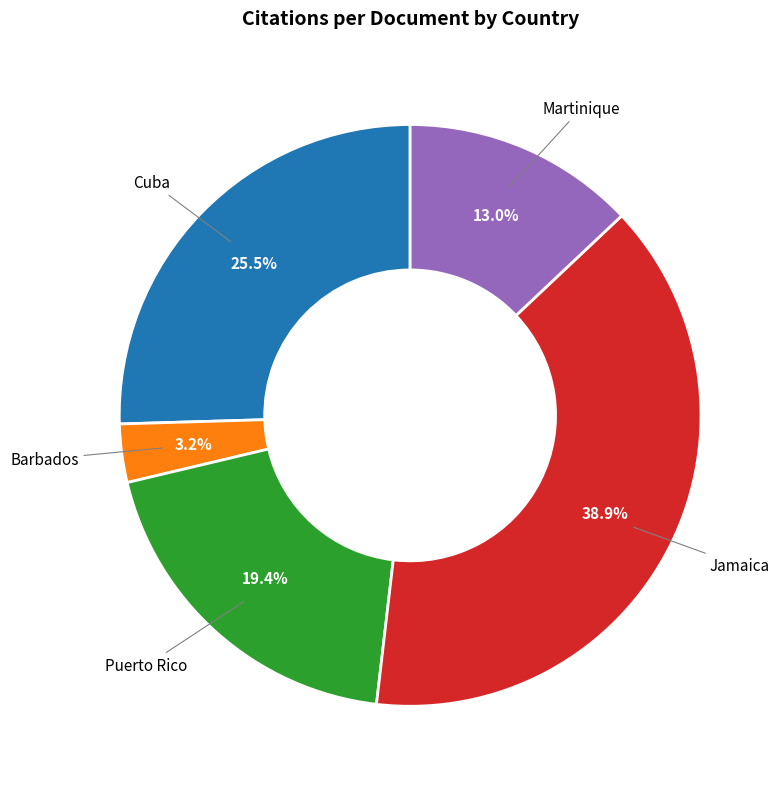

True or false: Puerto Rico accounts for 5% of the total.

False